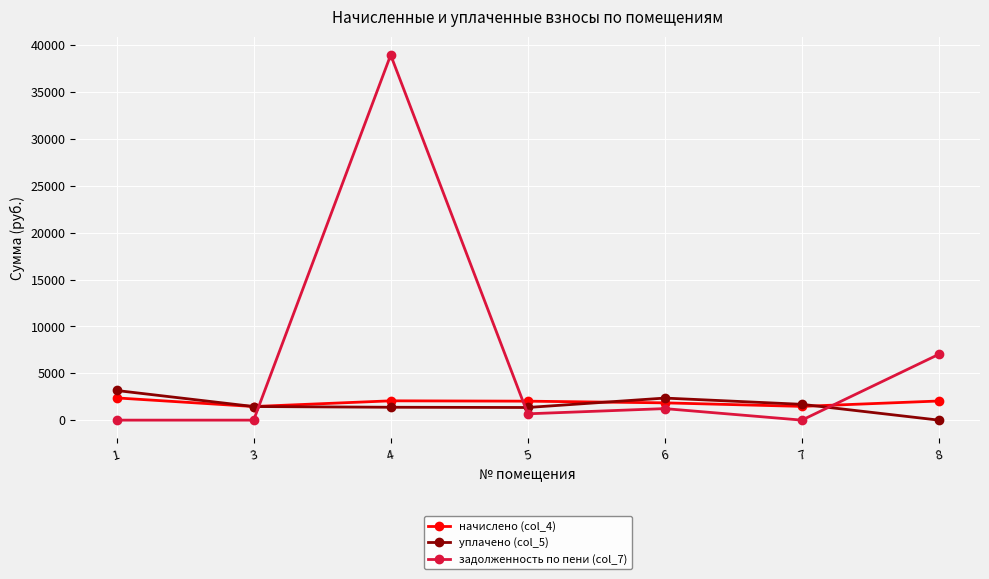

Is it true that задолженность по пени (col_7) equals 0.0 at 7?

True